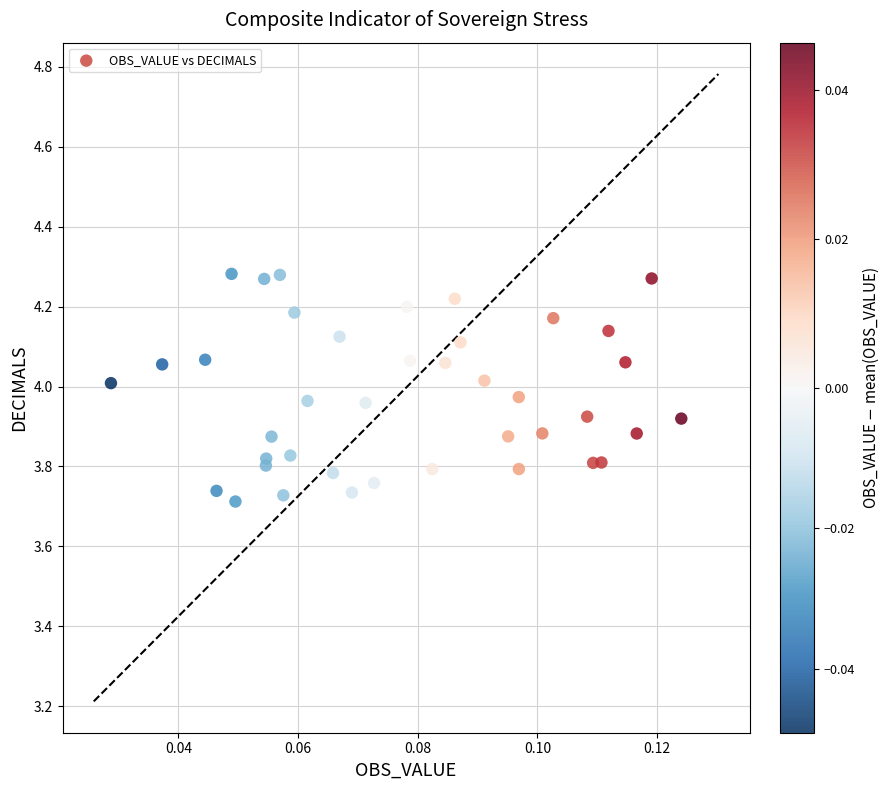

What is the range of Y values (max minus min)?

0.6